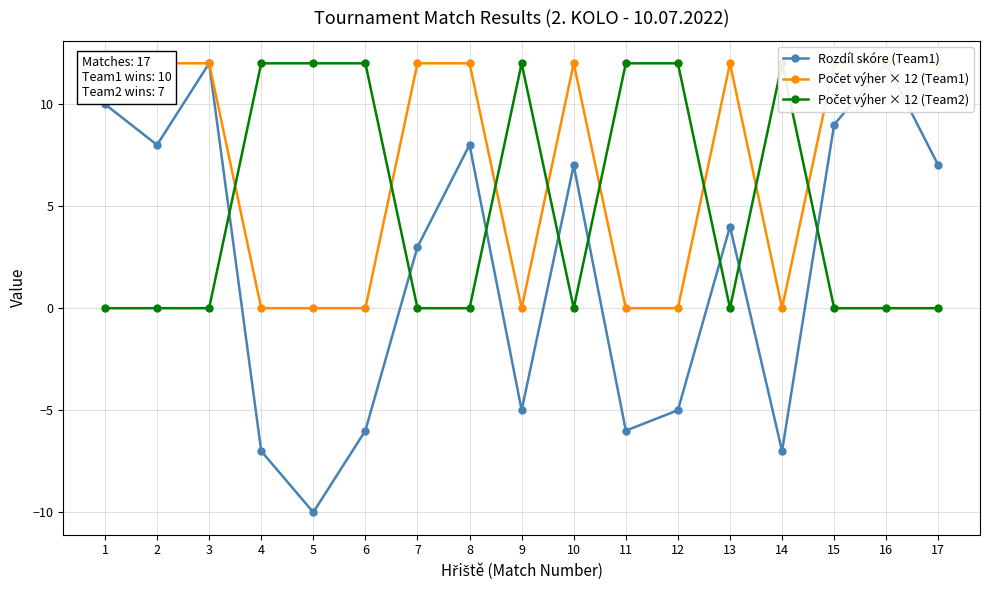

Is the value of Počet výher × 12 (Team2) at 4 greater than the value of Počet výher × 12 (Team1) at 4?

Yes